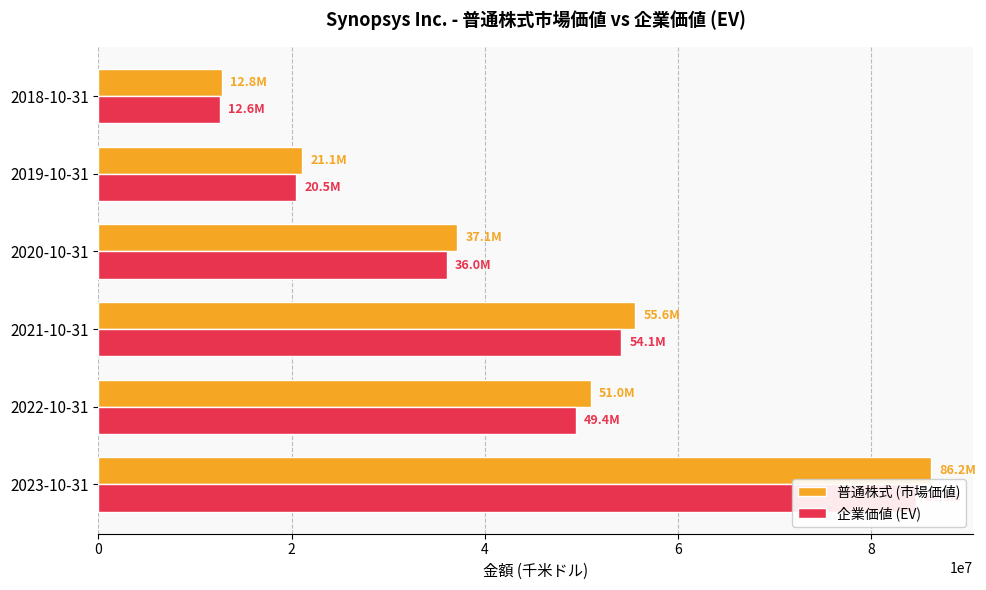

What is the value of the 企業価値 (EV) bar at the 4th from the left?

36044325